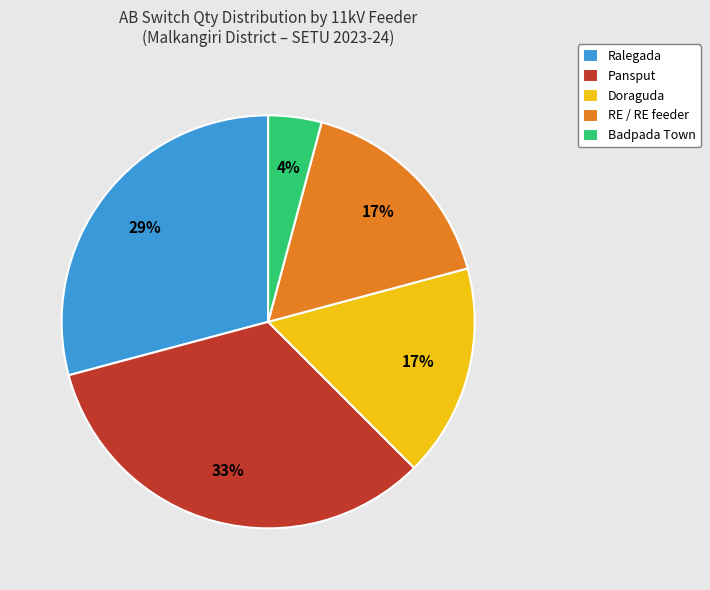

Which slice is the smallest?

Badpada Town